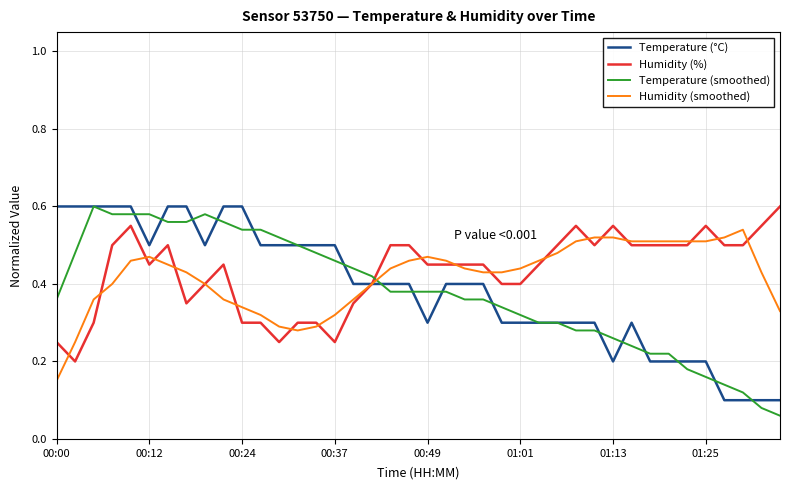

True or false: Temperature (smoothed) and Humidity (%) cross at least once.

True